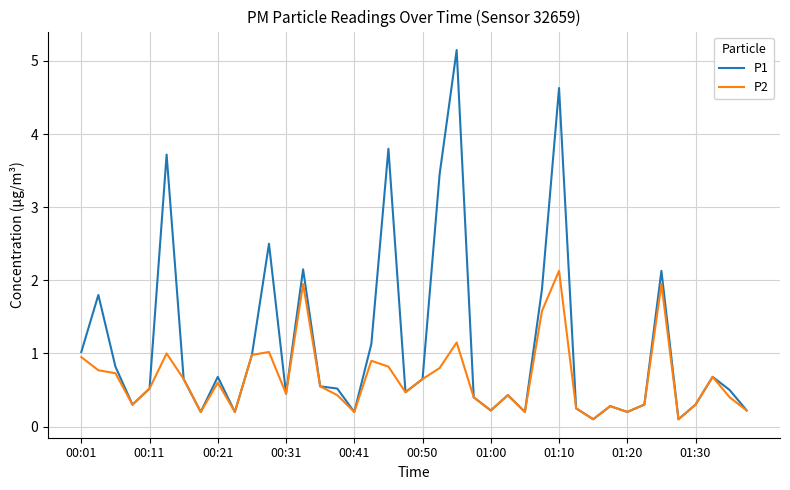

List the series in order of their peak value, highest first.

P1, P2